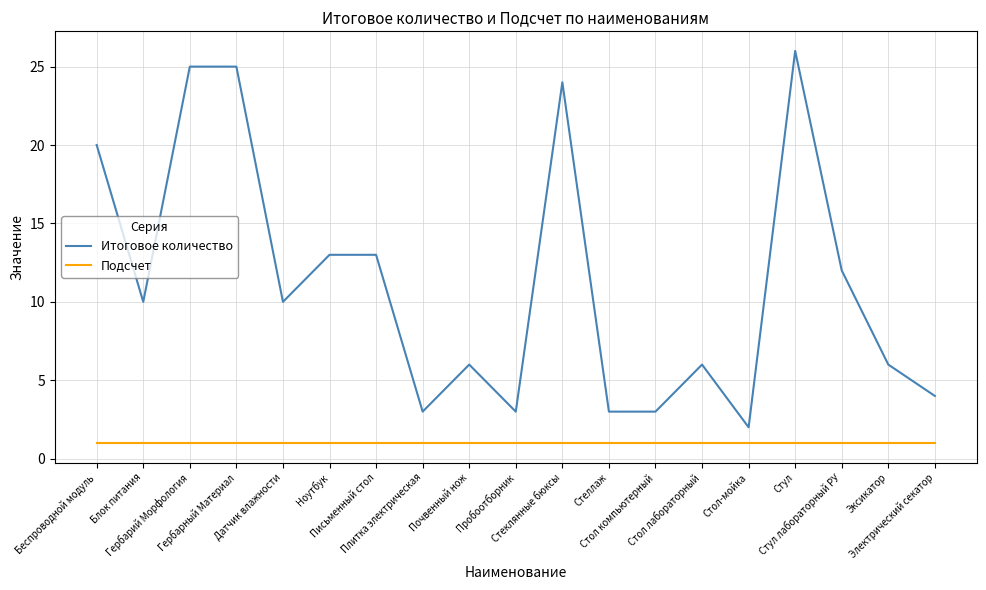

Is the value of Итоговое количество at Ноутбук greater than the value of Подсчет at Почвенный нож?

Yes